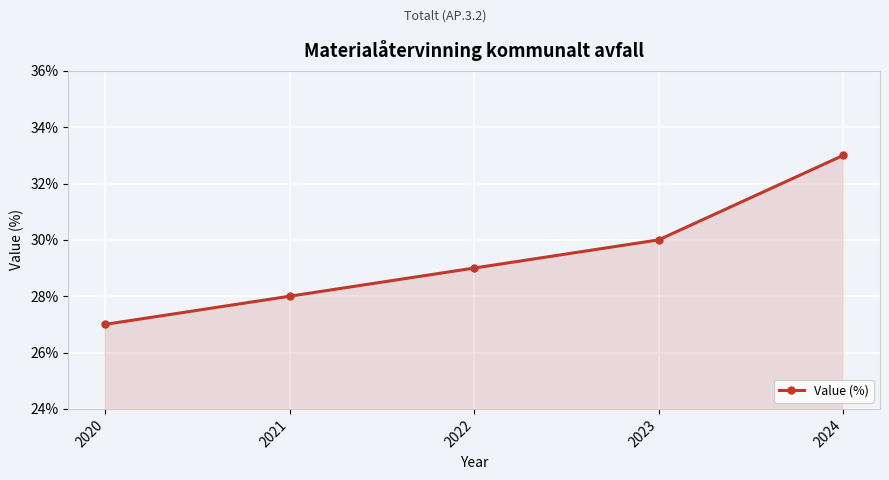

Which category has the highest value across all series?

2024